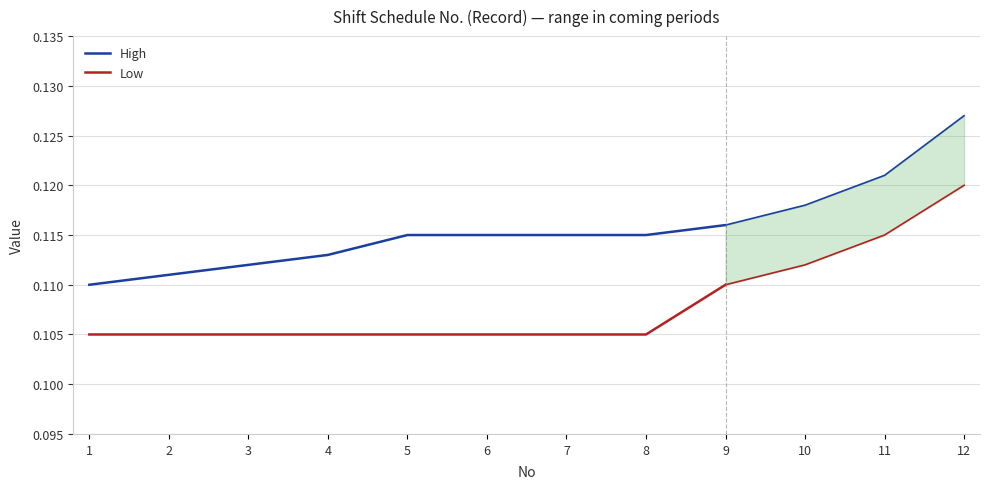

Which series changed the most between 2 and 4?

High